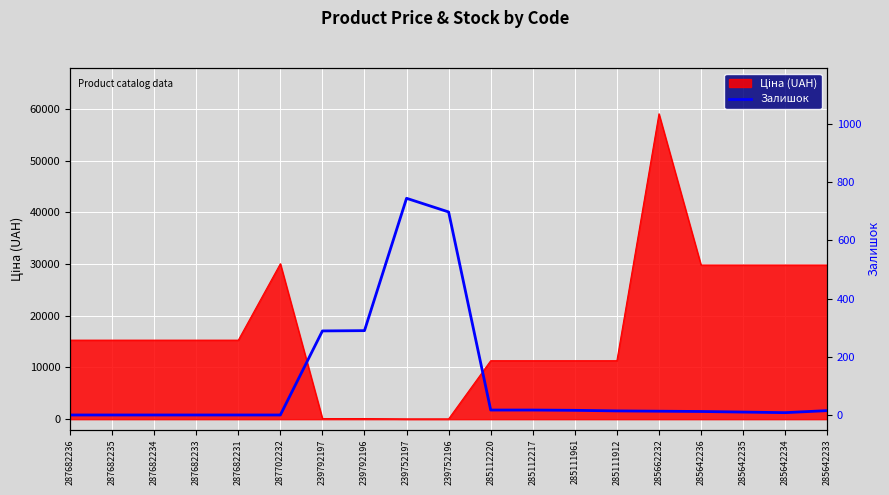

How many data points are less than 13?

9